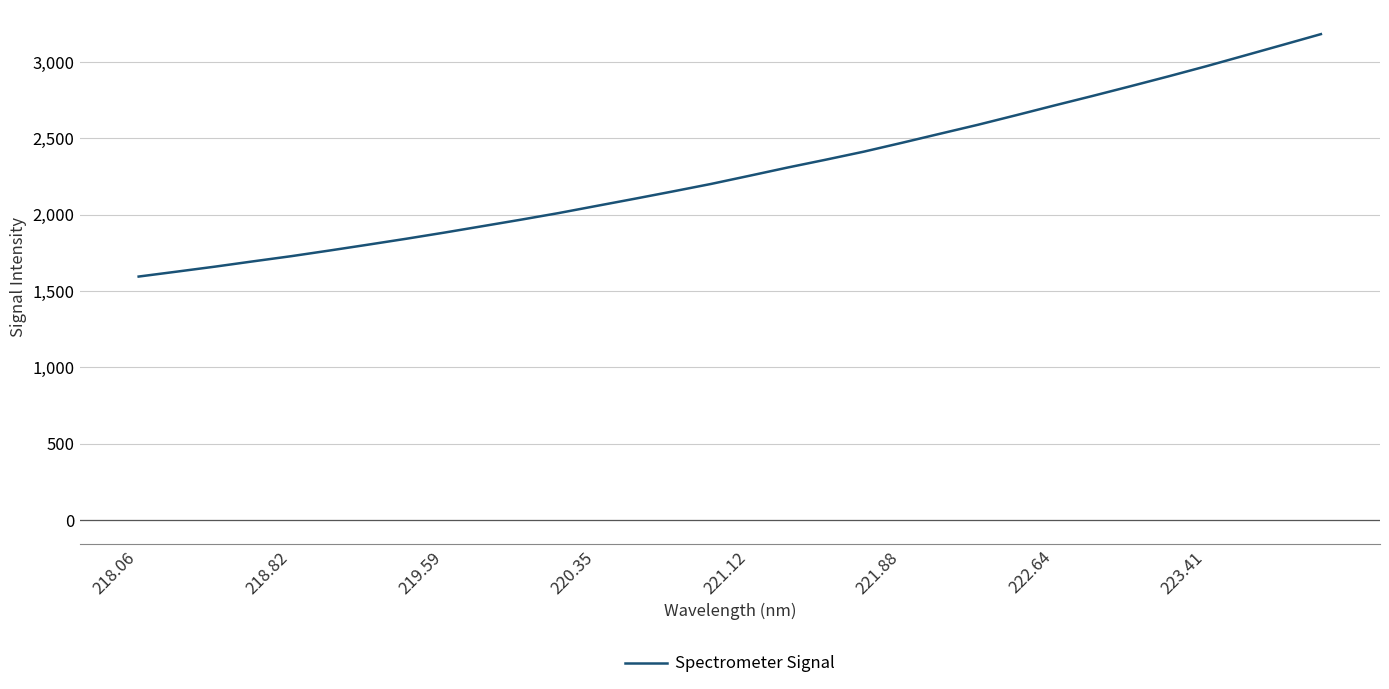

What is the maximum value shown in the chart?

3181.6